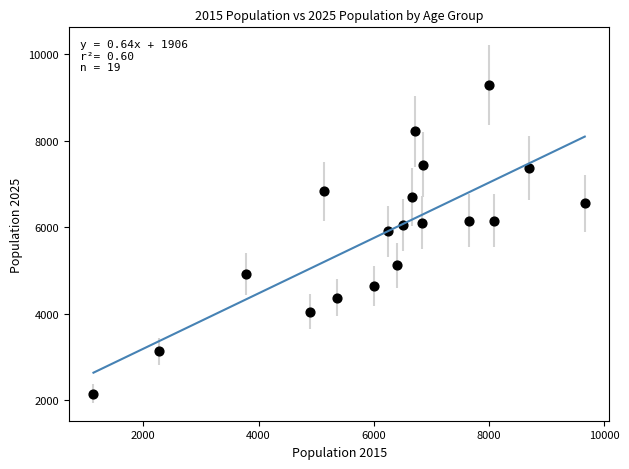

What Y value in the scatter plot is closest to 5714?

5904